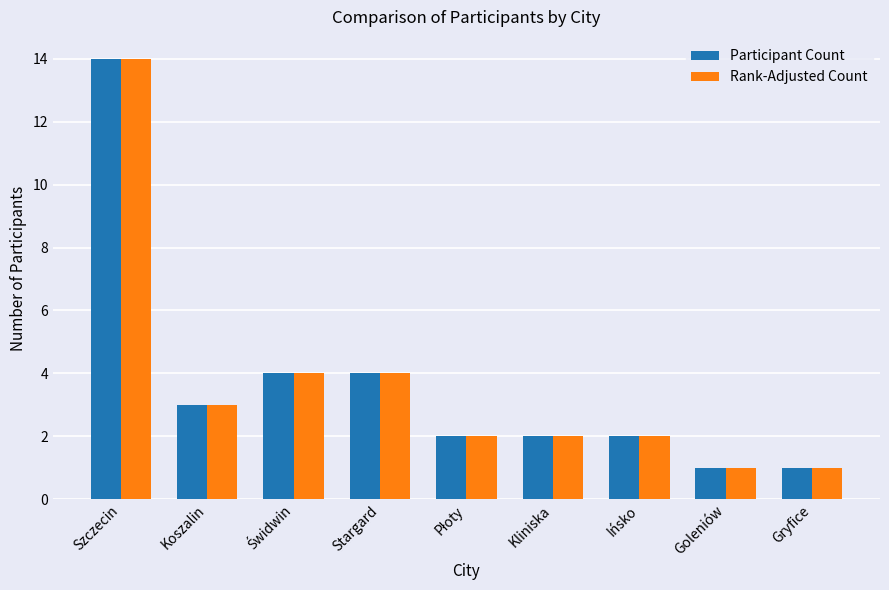

What is the value of the Rank-Adjusted Count bar at the 7th from the left?

2